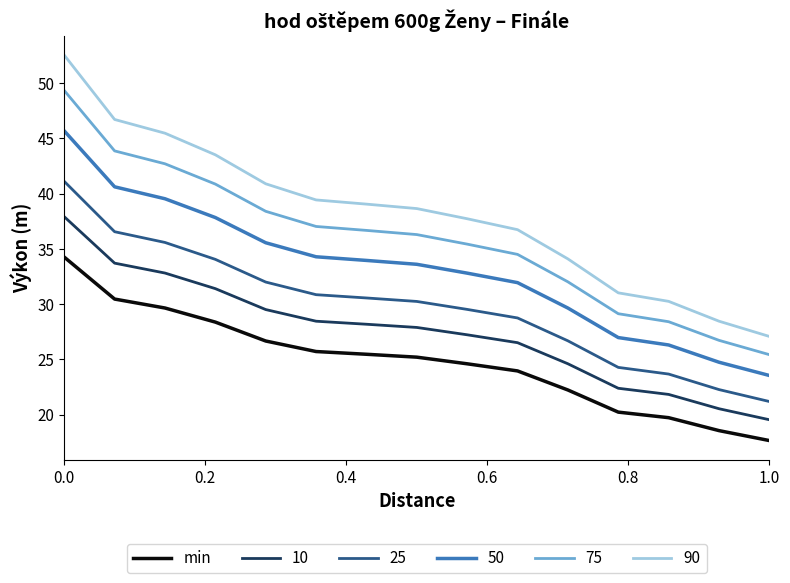

Rank the series by their average value, from highest to lowest.

90, 75, 50, 25, 10, min